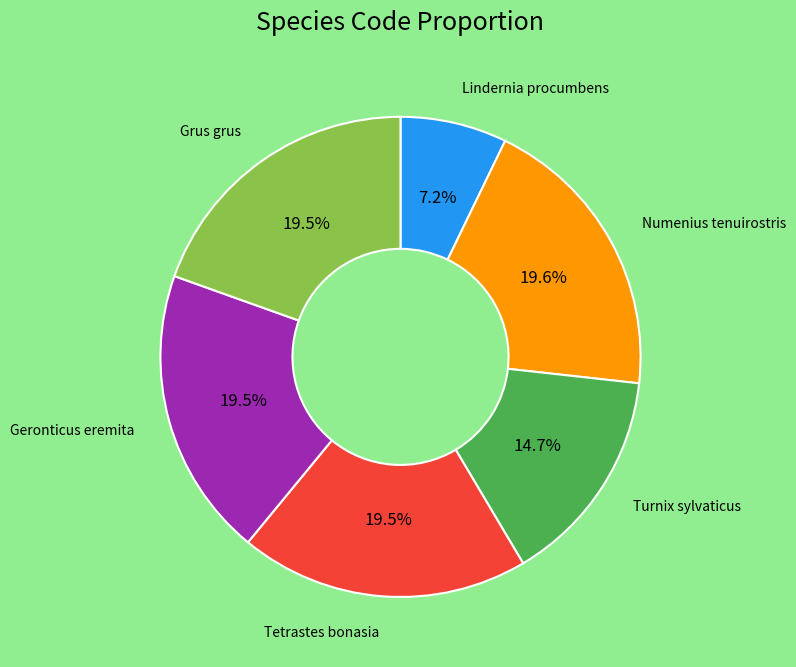

What percentage do Lindernia procumbens and Grus grus together represent?

26.7%